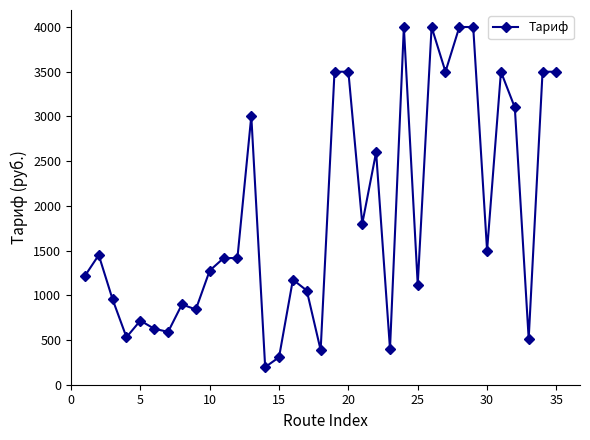

What is the smallest value displayed?

197.0